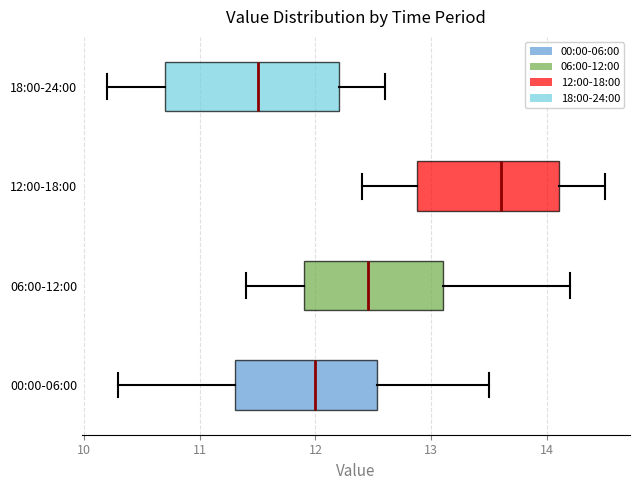

Comparing the boxes themselves (not the whiskers), which one is the widest?

18:00-24:00